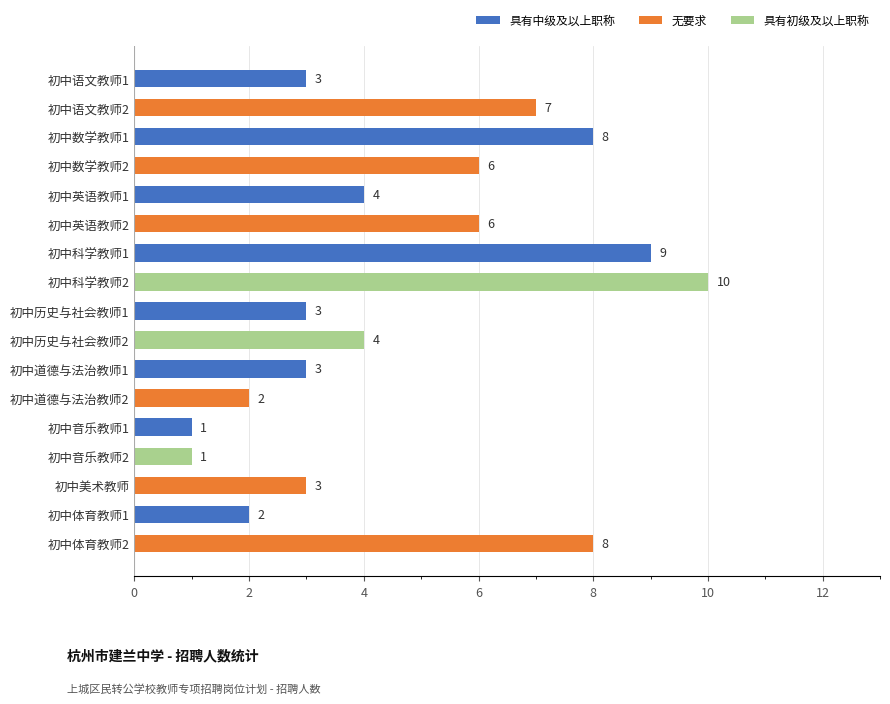

Which label corresponds to the largest value in the chart?

初中科学教师2